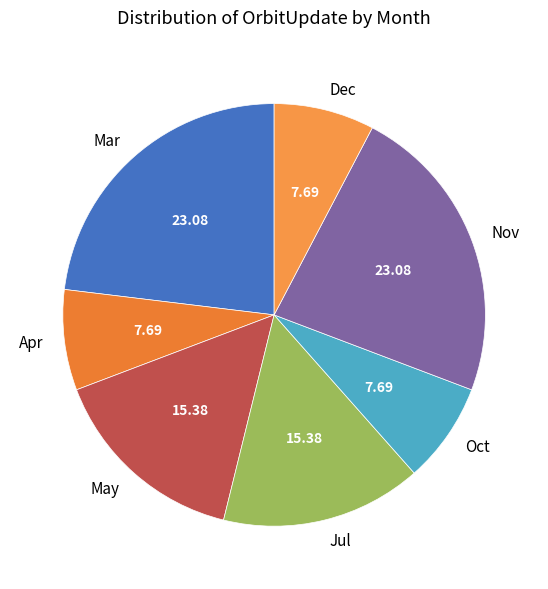

Does Dec represent more than half of the total?

No